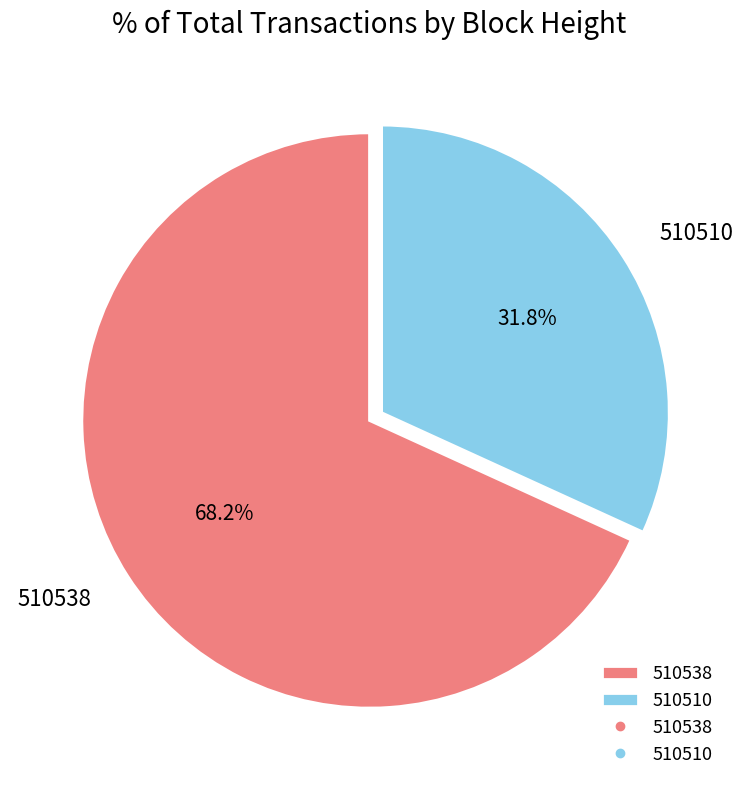

What percentage do 510510 and 510538 together represent?

100.0%